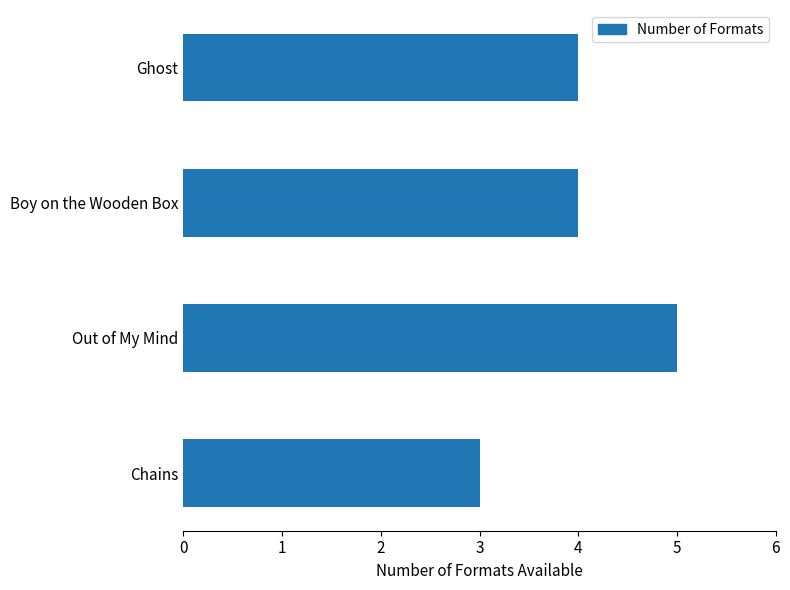

What is the ratio of the value at Ghost to the value at Chains?

1.3